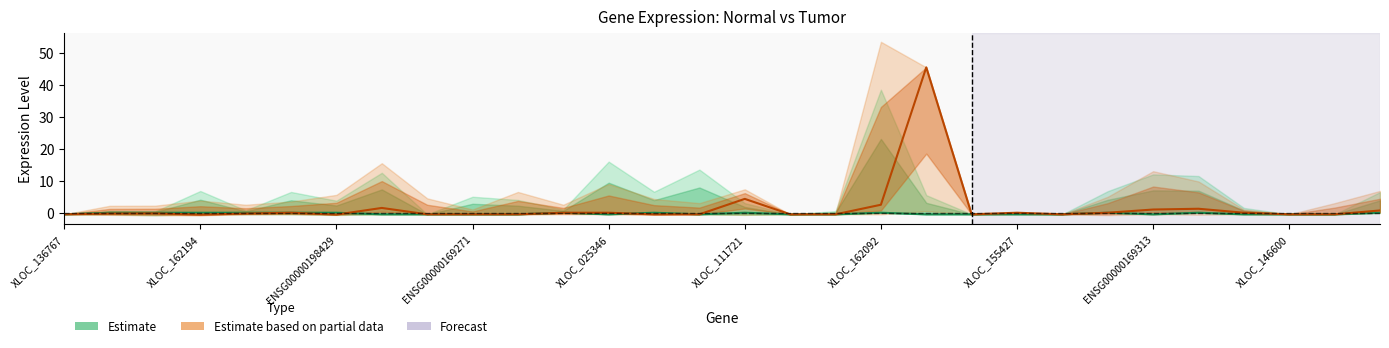

How many values in Estimate are below zero?

17